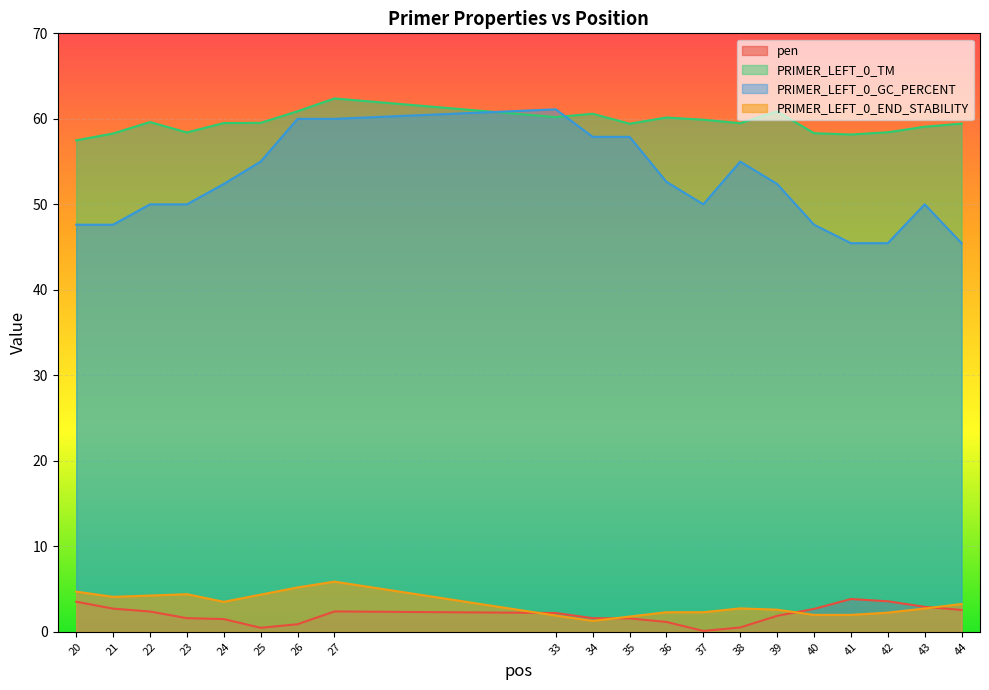

What is the value of the pen point at the 11th from the left?

1.6